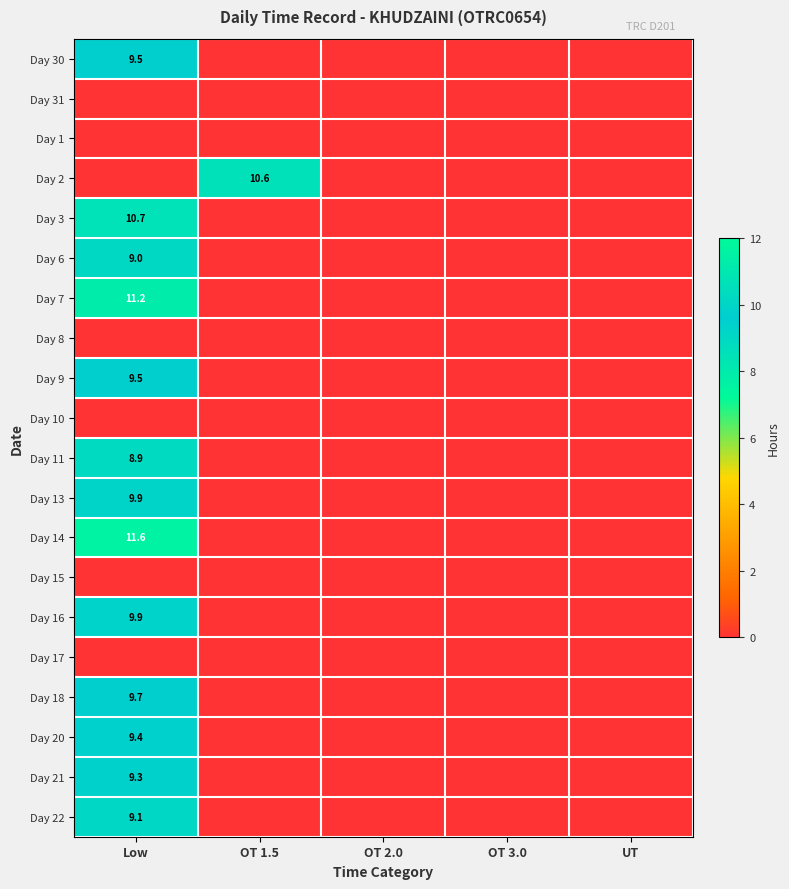

Count the Day 11 values in the range 0 to 1.

4